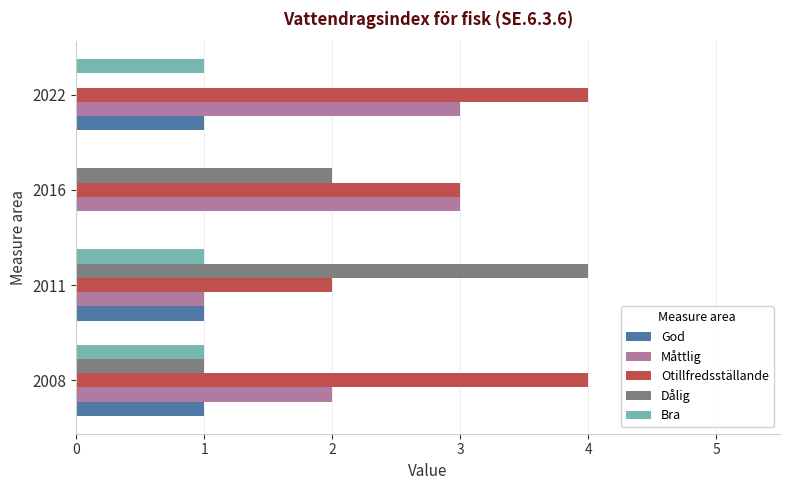

How many distinct data groups are displayed?

5